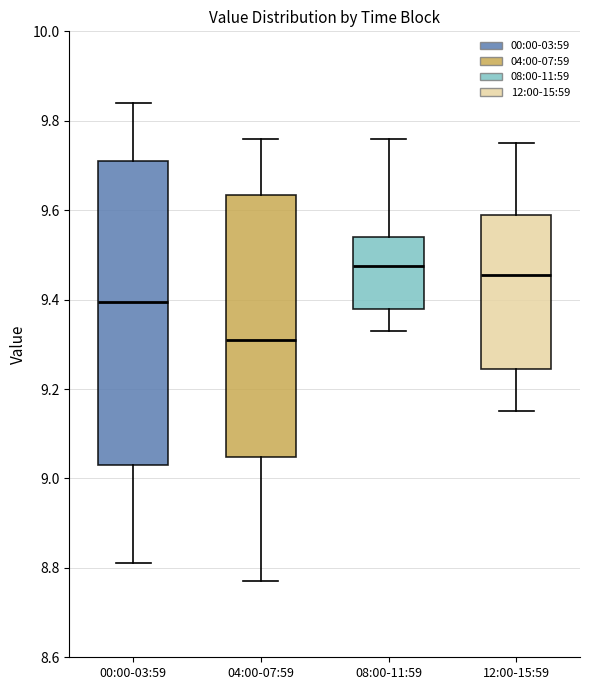

Reading left to right, transcribe this box plot: for each box, give where its median line is, the range the box spans, and where its two whiskers end, as read against the y-axis. The values are not printed on the chart, so give them approximately, as read against the axis.

00:00-03:59: median 9.40, box 9.04 to 9.72, whiskers 8.82 to 9.84
04:00-07:59: median 9.32, box 9.04 to 9.64, whiskers 8.78 to 9.76
08:00-11:59: median 9.48, box 9.38 to 9.54, whiskers 9.34 to 9.76
12:00-15:59: median 9.46, box 9.24 to 9.60, whiskers 9.16 to 9.76